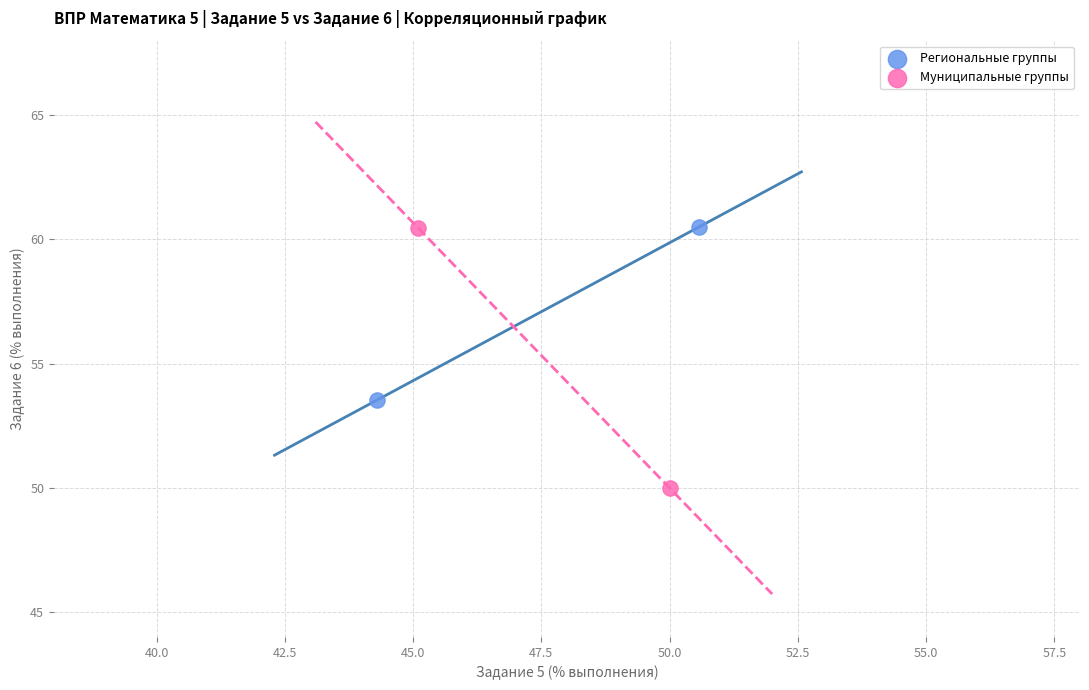

What are all the series names shown in the legend?

Региональные группы, Муниципальные группы